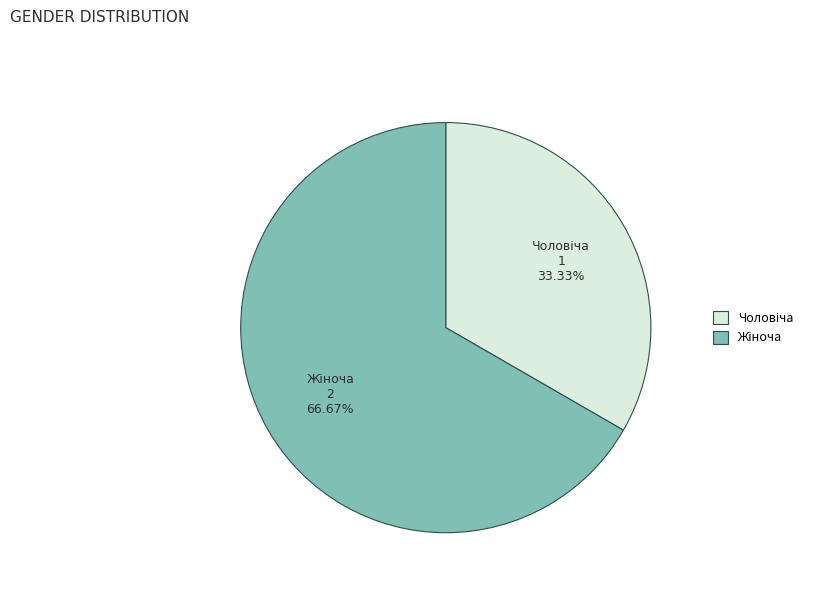

How many segments does this pie chart have?

2